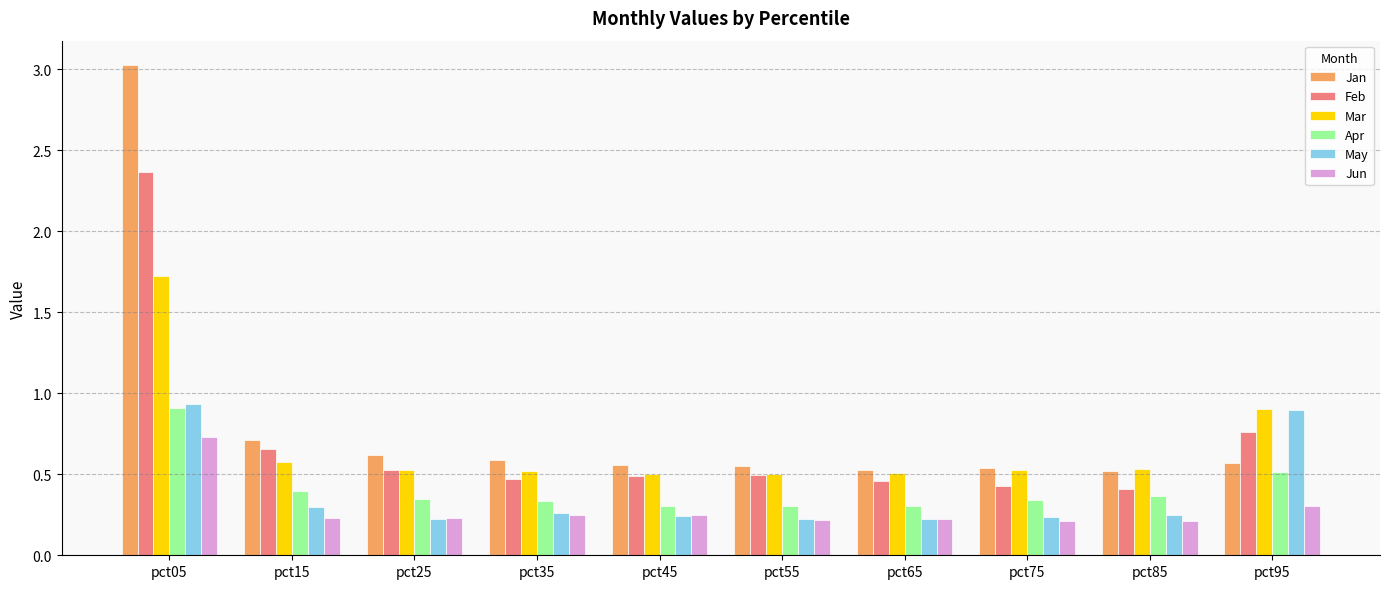

Is the value of Jan at pct95 greater than the value of Mar at pct95?

No